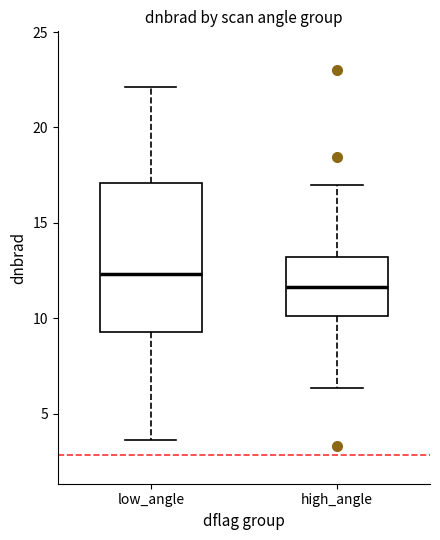

Where does the upper whisker of the box for high_angle end on the y-axis? The values are not printed on the chart, so give them approximately, as read against the axis.

17.0